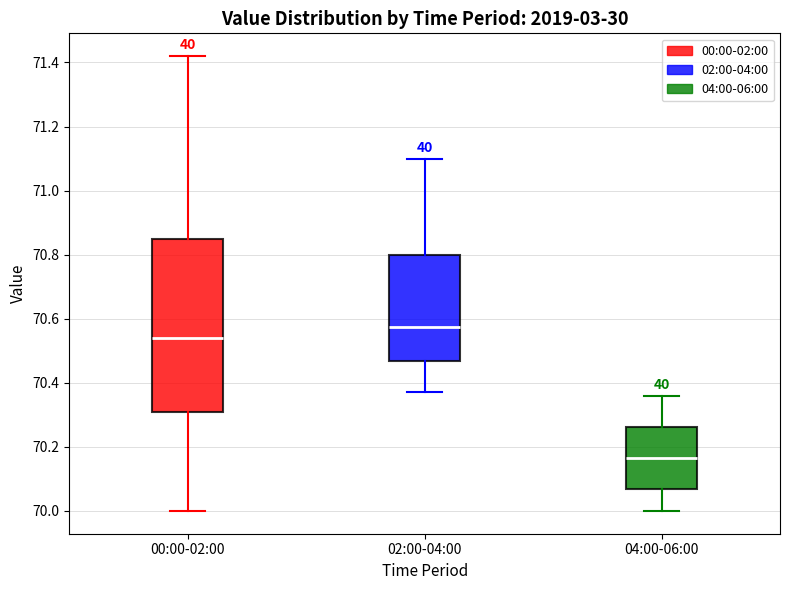

Reading left to right, read every box against the y-axis: the position of its median line, the range the box covers, and the ends of its whiskers. The values are not printed on the chart, so give them approximately, as read against the axis.

00:00-02:00: median 70.54, box 70.30 to 70.86, whiskers 70.00 to 71.42
02:00-04:00: median 70.58, box 70.46 to 70.80, whiskers 70.38 to 71.10
04:00-06:00: median 70.16, box 70.06 to 70.26, whiskers 70.00 to 70.36